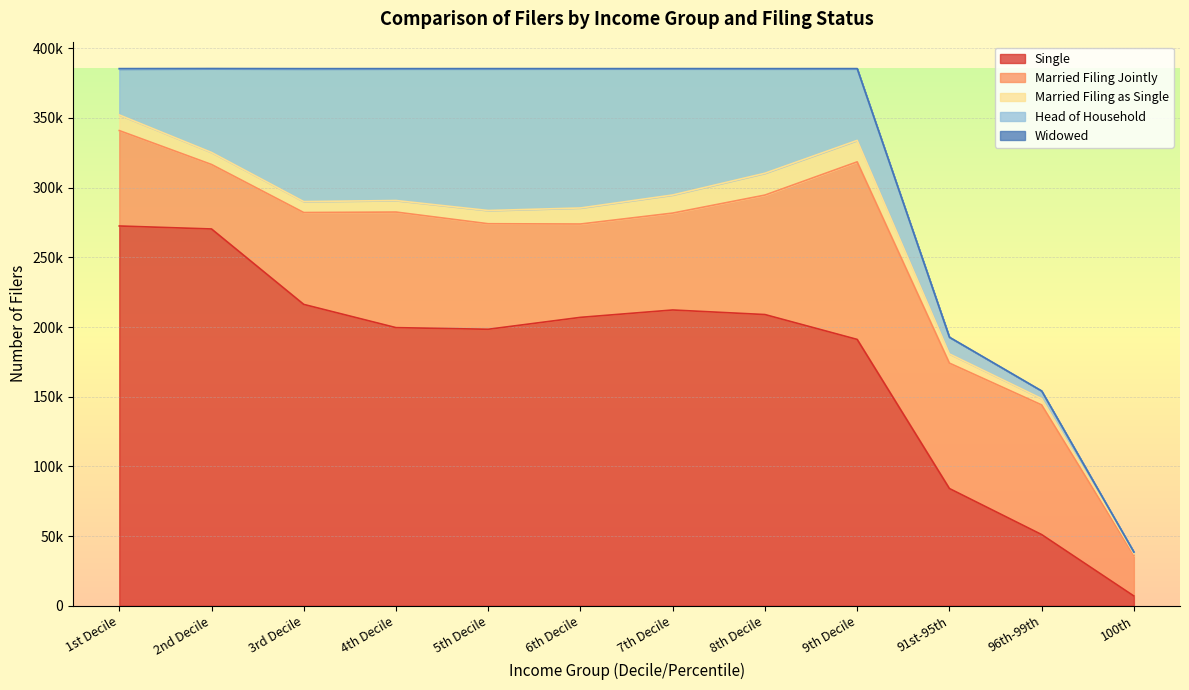

What is the difference between the Married Filing as Single values at 6th Decile and 100th?

10185